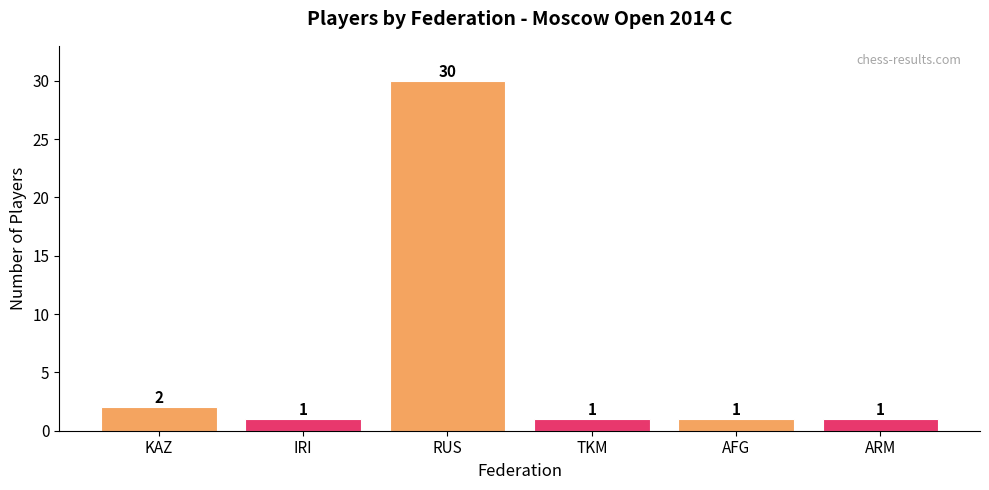

The value at KAZ is 2. True or false?

True